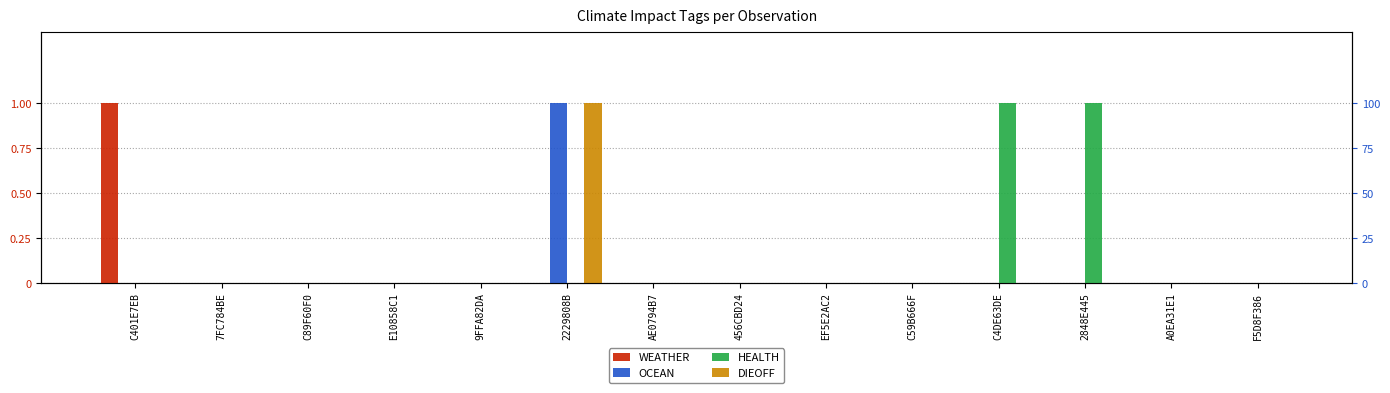

At which category does the chart reach its peak across all series?

C401E7EB